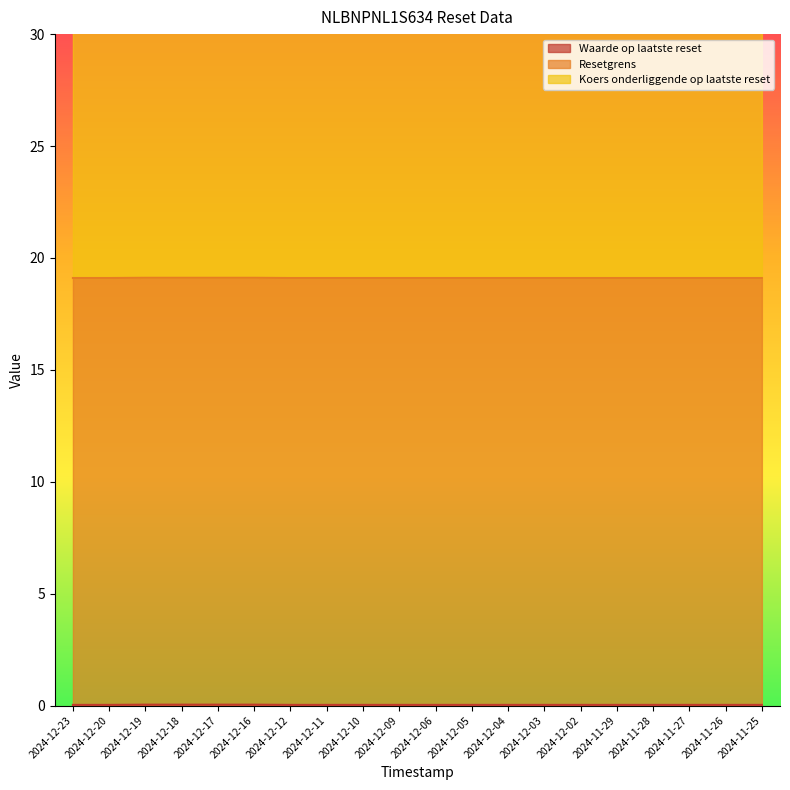

What is the average value of the Resetgrens series?

19.1